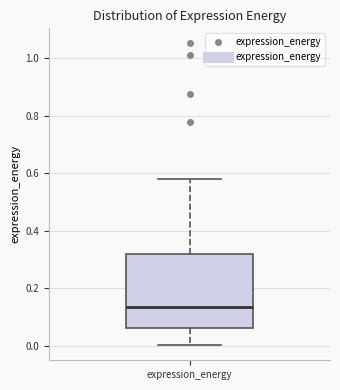

Where does the median line of the box for expression_energy sit on the y-axis? The values are not printed on the chart, so give them approximately, as read against the axis.

0.14